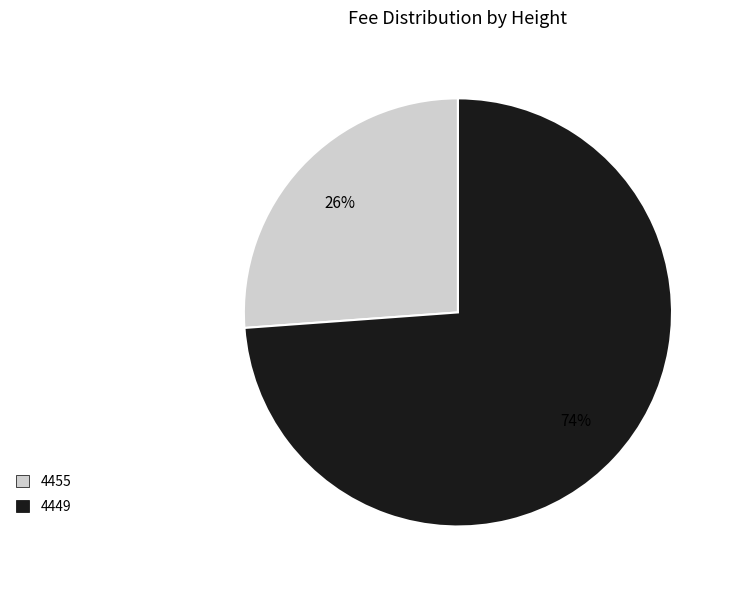

The 4449 slice represents 74% of the pie. True or false?

True